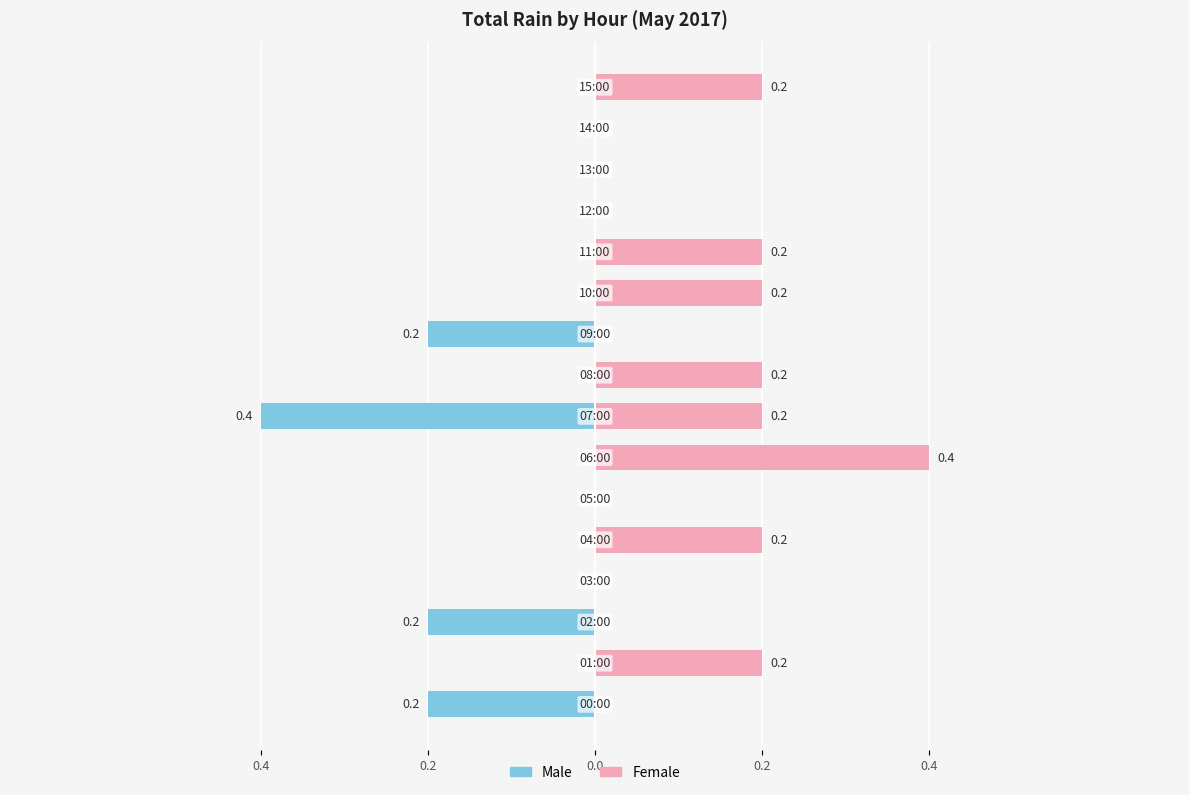

The value of Male at 7 is -0.7. True or false?

False